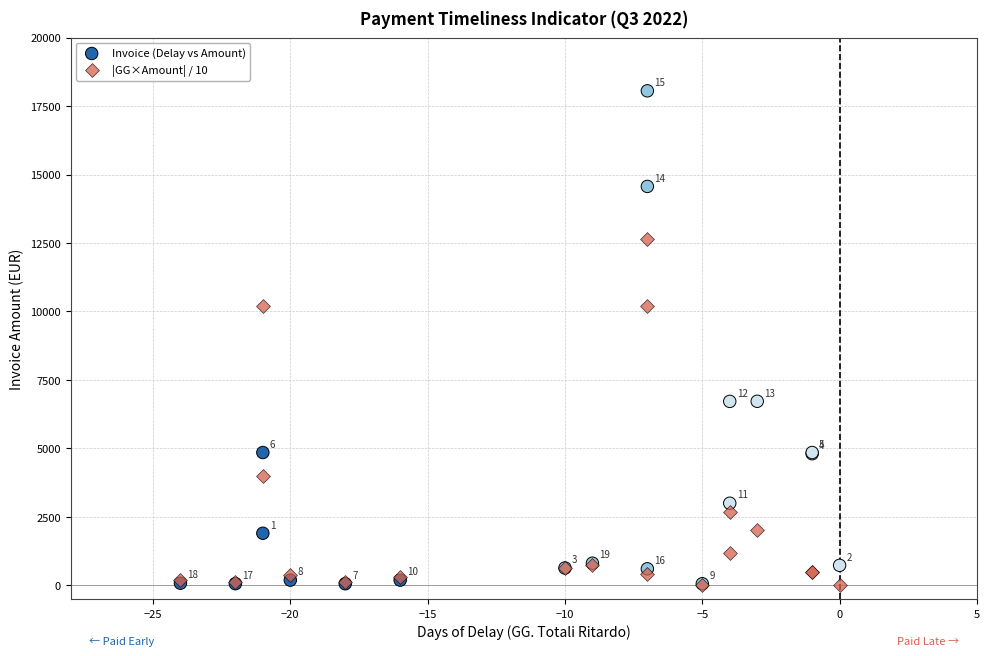

Which series reaches the maximum Y coordinate?

Invoice (Delay vs Amount)